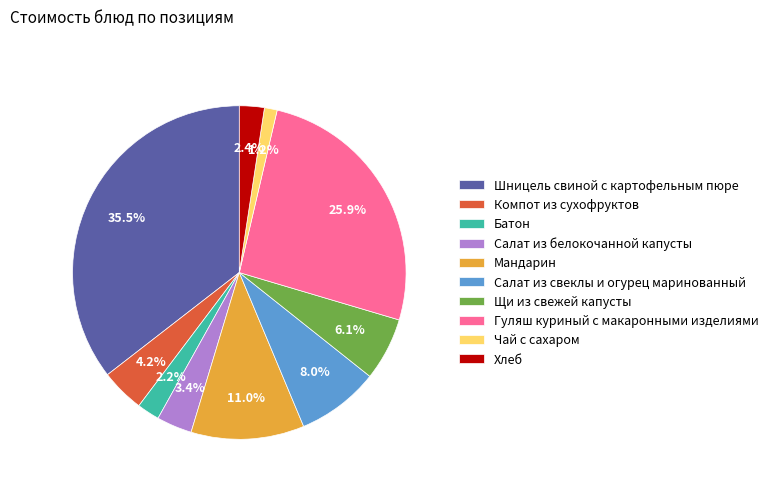

Does Шницель свиной с картофельным пюре account for over 50% of the chart?

No